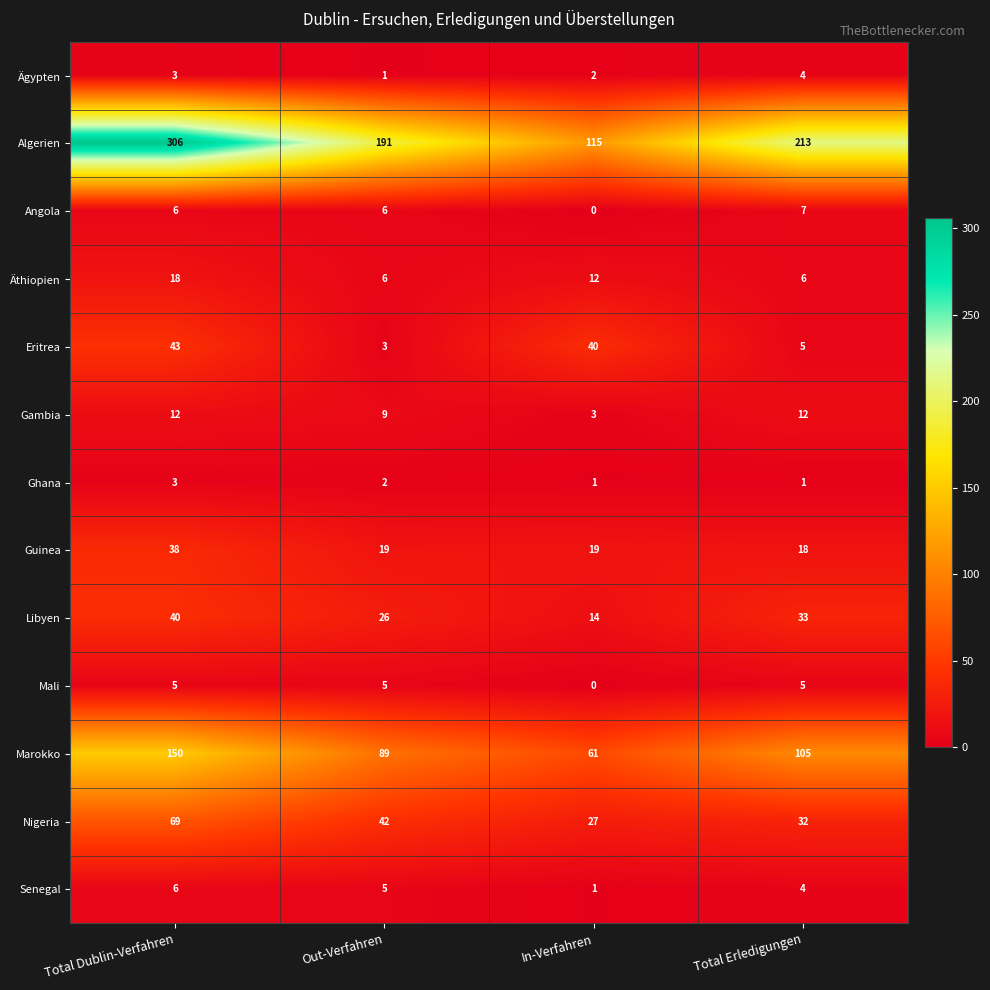

What is the average value of the Libyen series?

28